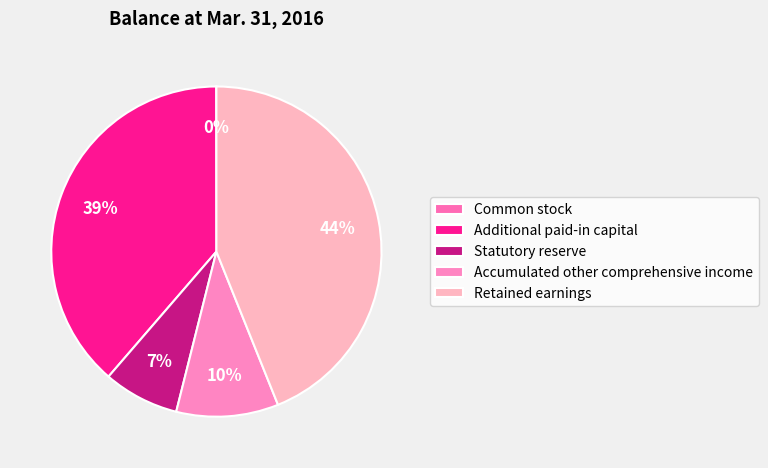

Is there any slice that represents more than half of the pie?

No